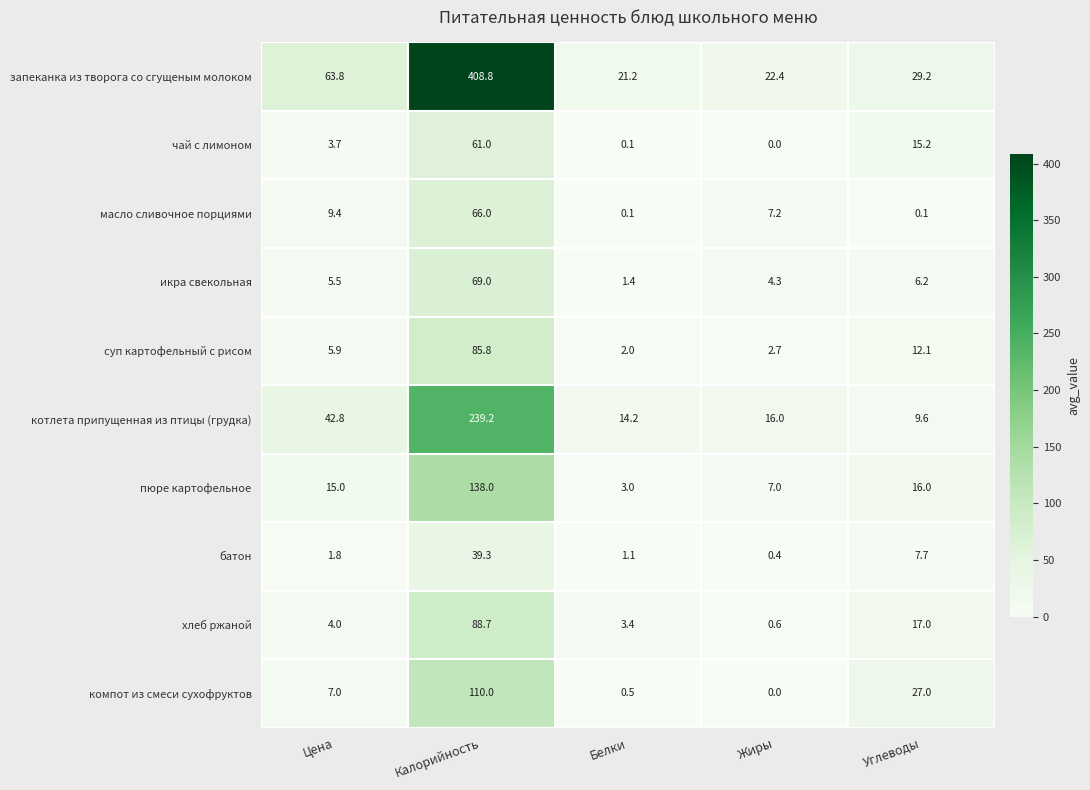

At which category is the sum across all series the highest?

Калорийность